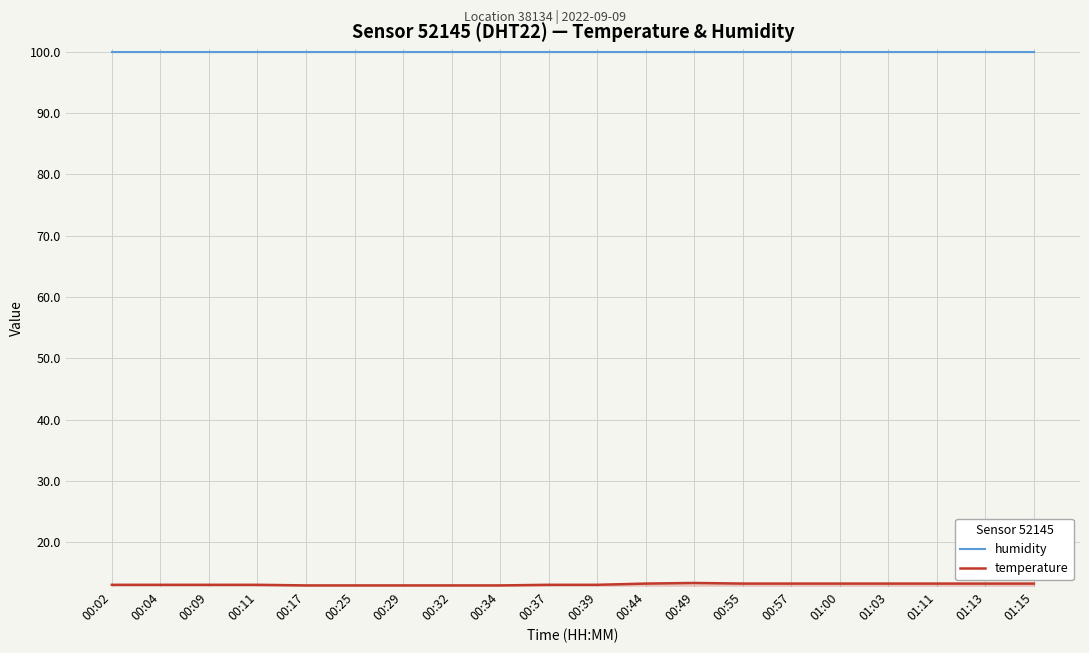

The value of temperature at 00:25 is 13.0. True or false?

True